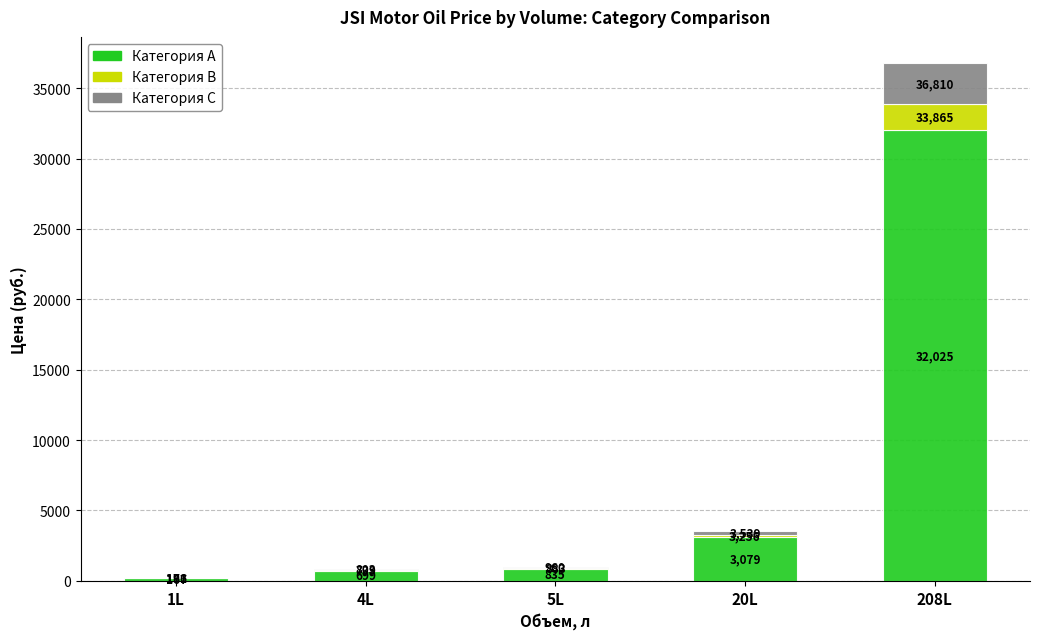

What is the value of the Категория A bar at the 2nd from the left?

698.8